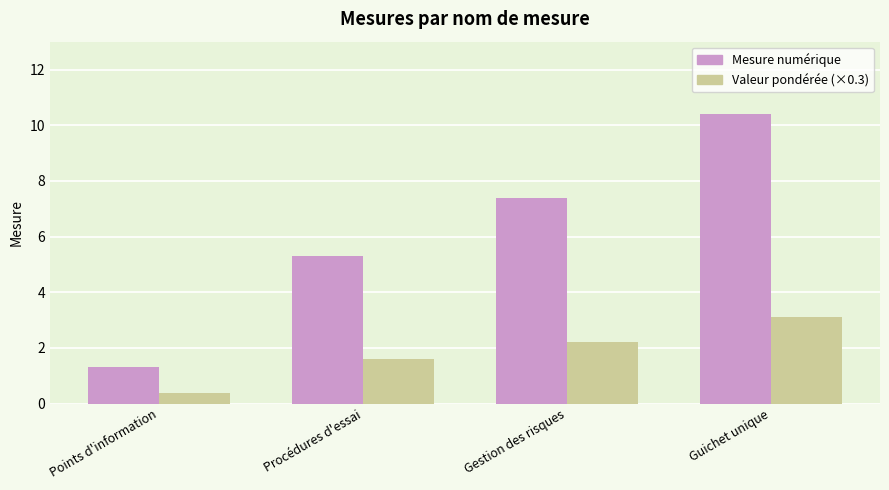

Reading left to right, list all the values displayed in this chart.

Mesure numérique: Points d'information=1.3	Procédures d'essai=5.3	Gestion des risques=7.4	Guichet unique=10.4
Valeur pondérée (×0.3): Points d'information=0.4	Procédures d'essai=1.6	Gestion des risques=2.2	Guichet unique=3.1